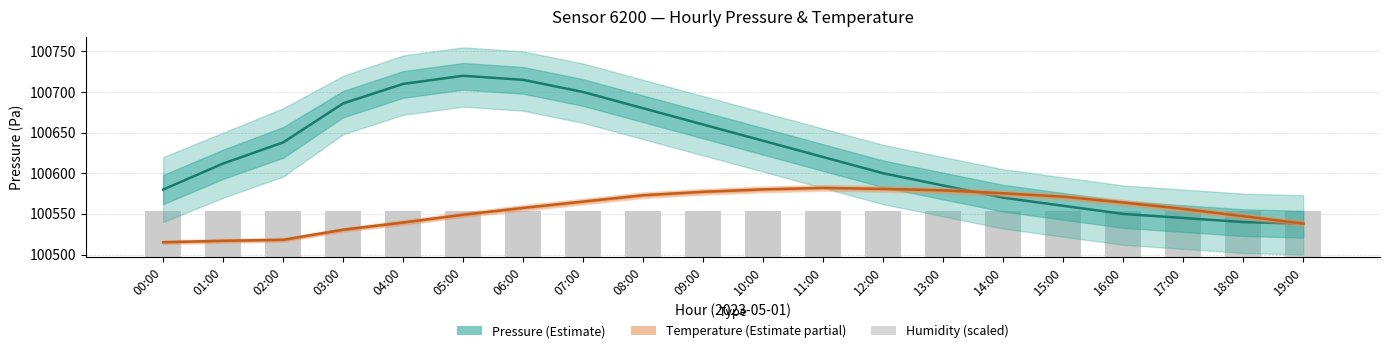

What is the average value of the Temperature (°C, scaled) series?

100555.8